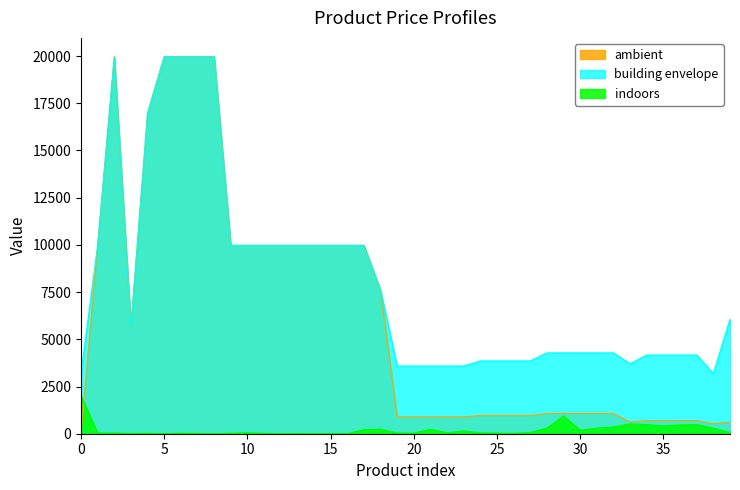

The indoors series shows 293.9 at 38. True or false?

True